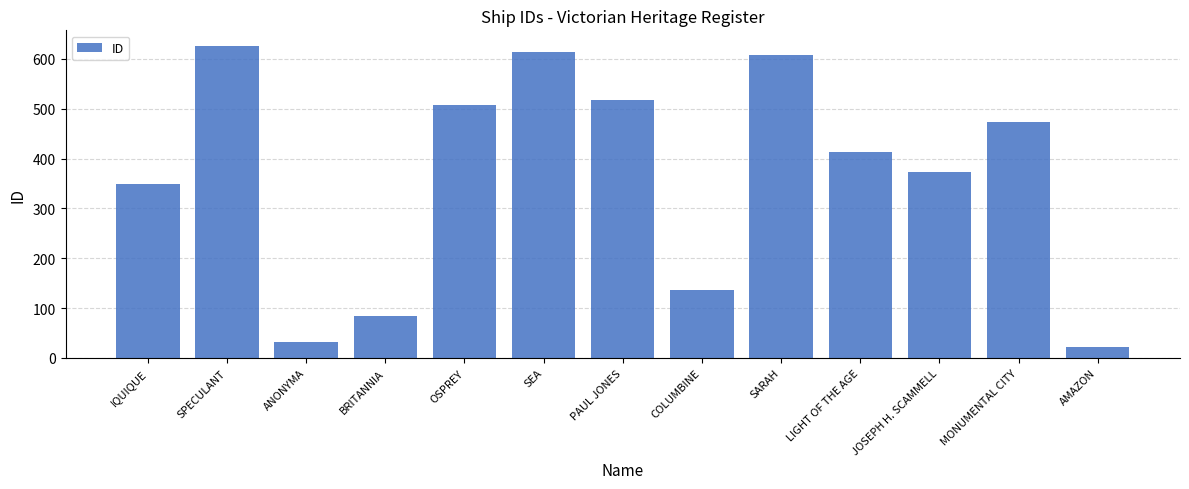

True or false: the data shows 517 at PAUL JONES.

True